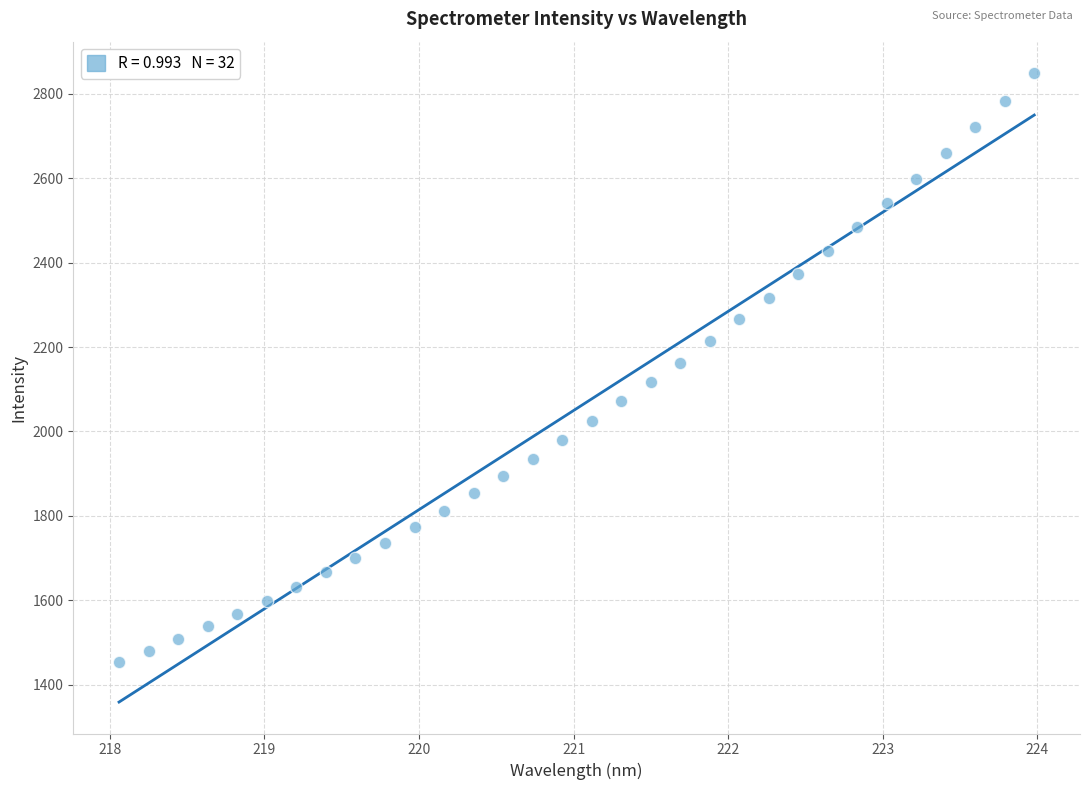

What is the range of X values (max minus min)?

5.9